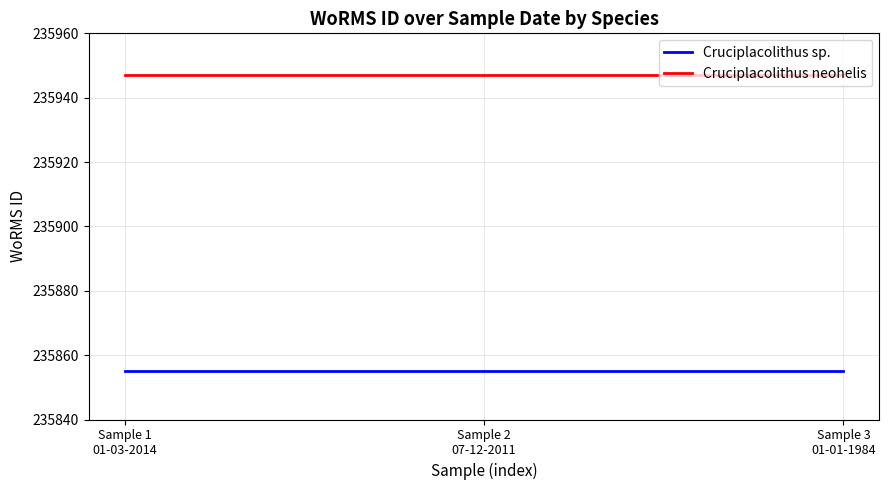

How many lines are shown in the chart?

2